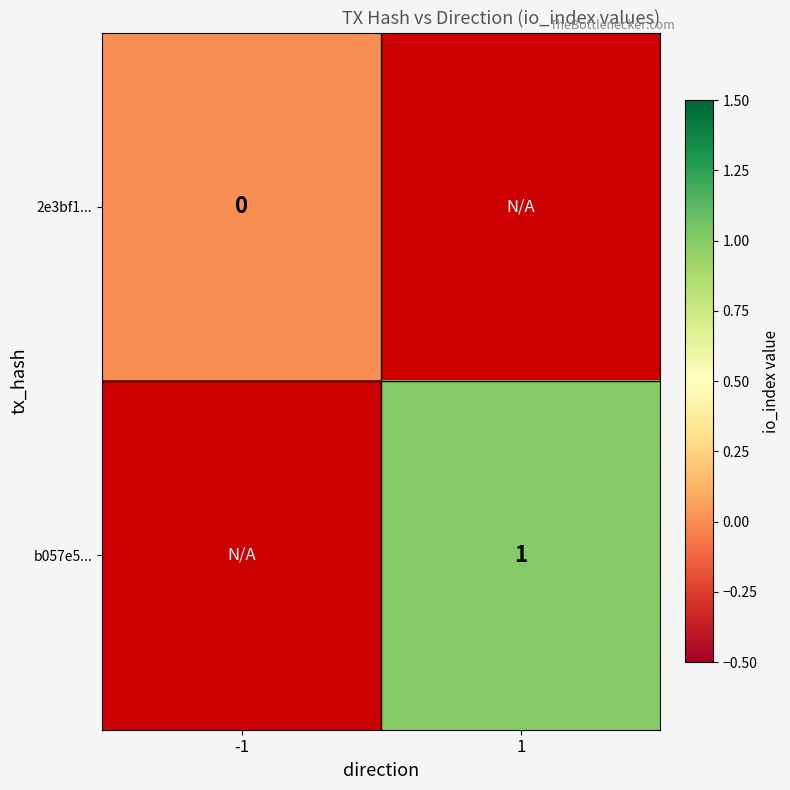

Is the value of 2e3bf1... at -1 greater than the value of b057e5... at -1?

No